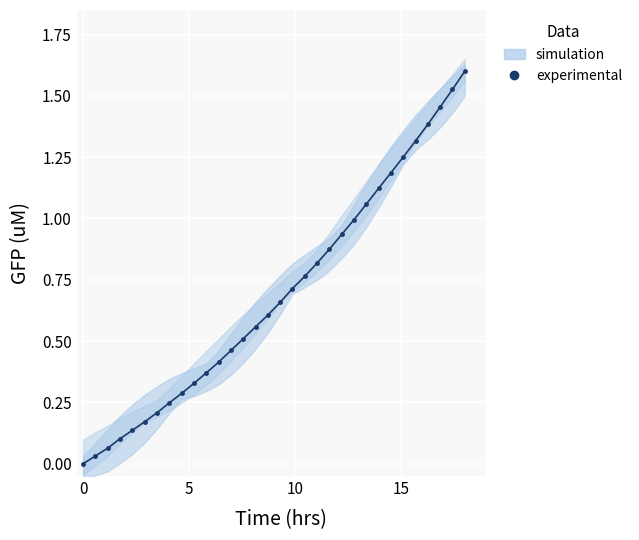

What is the value of the 32nd point from the left?

1.6